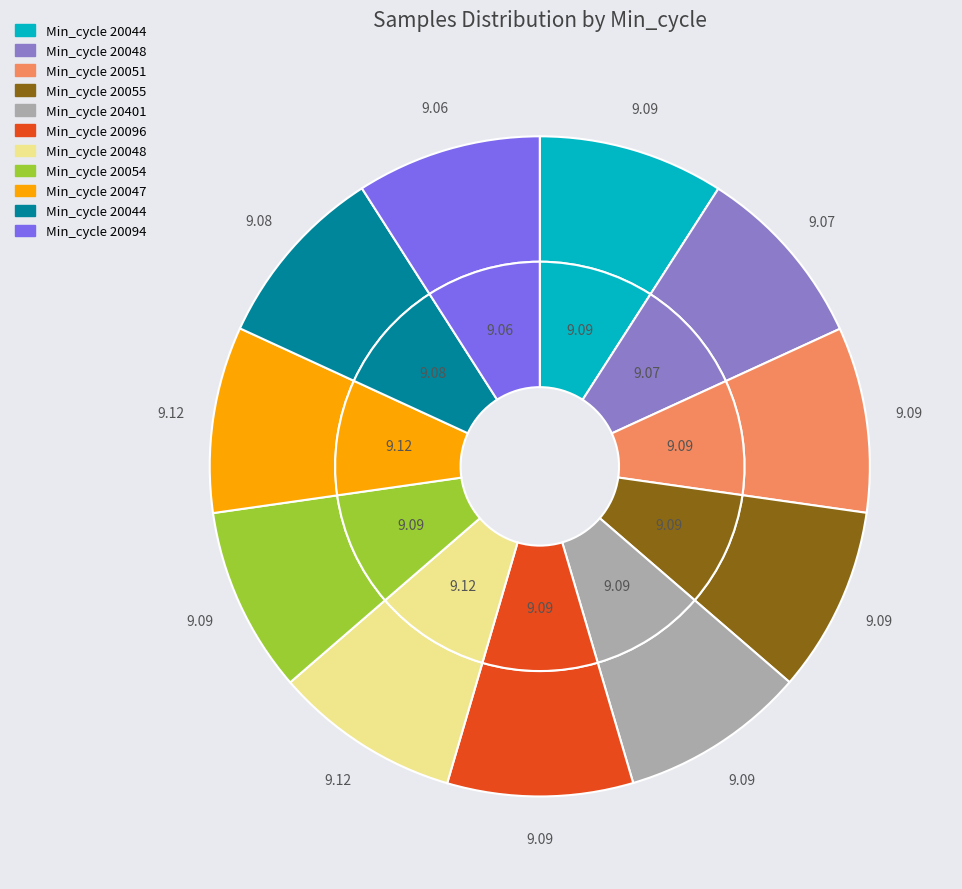

Does 20051 account for over 50% of the chart?

No